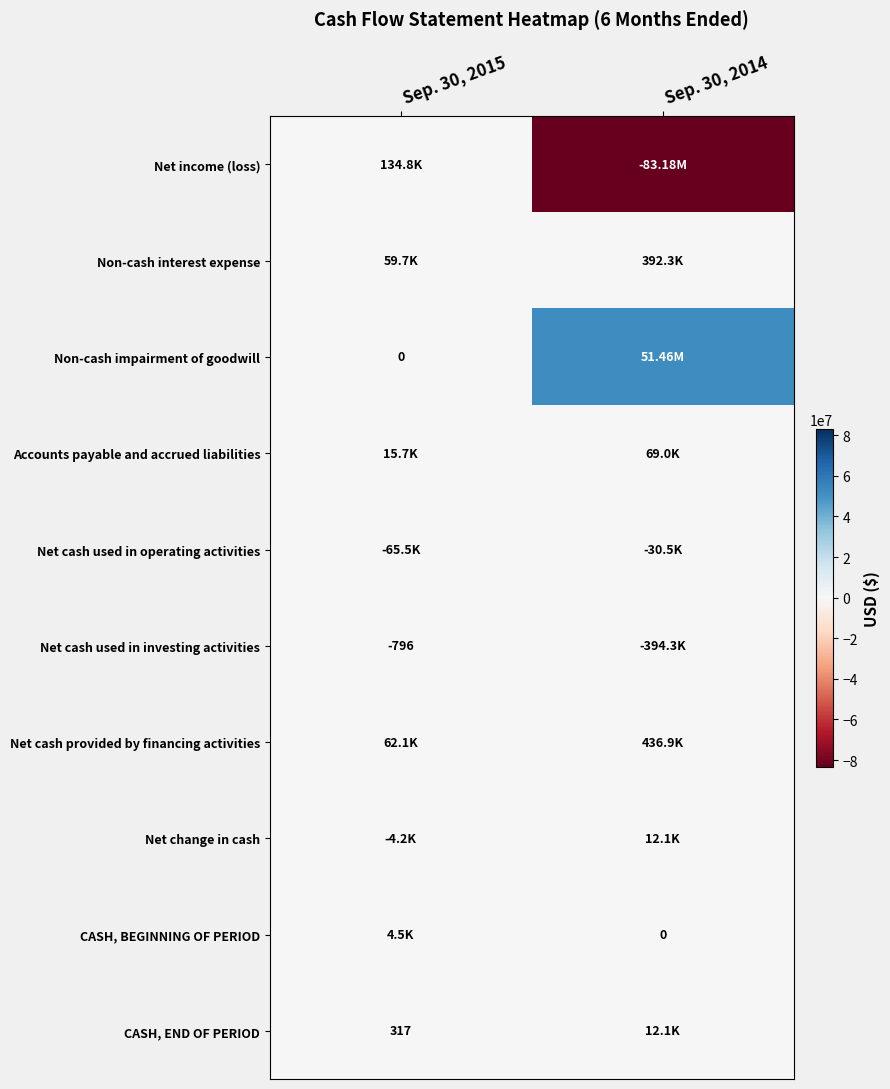

Is the value of CASH, END OF PERIOD at Sep. 30, 2015 greater than the value of Non-cash impairment of goodwill at Sep. 30, 2015?

Yes